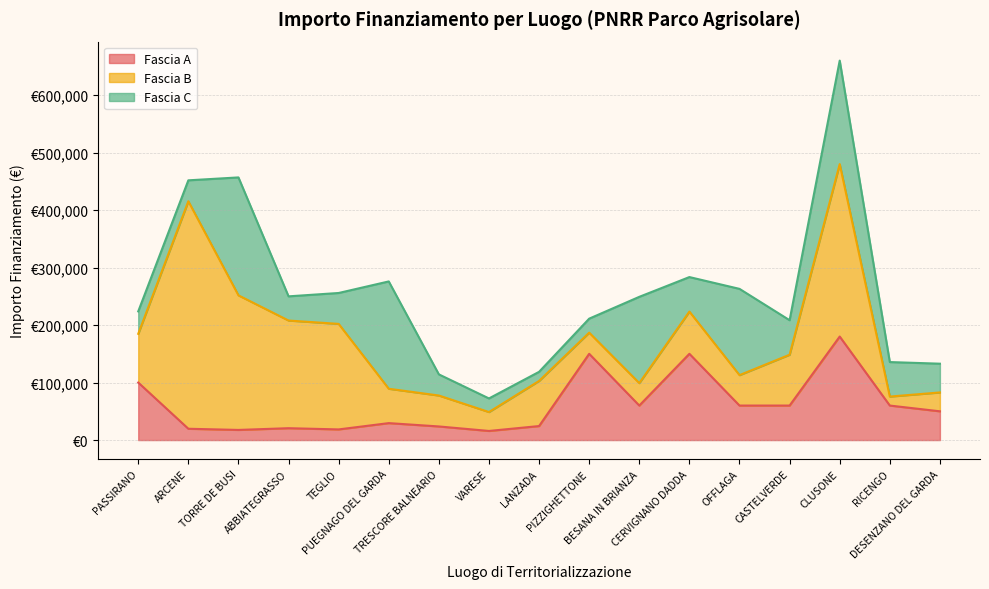

Which series has the largest total across all categories?

Fascia B